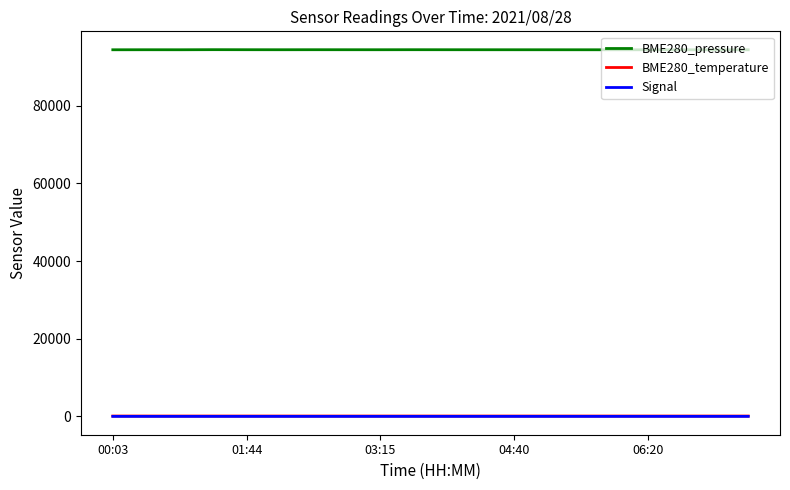

True or false: BME280_pressure and BME280_temperature intersect in this chart.

False